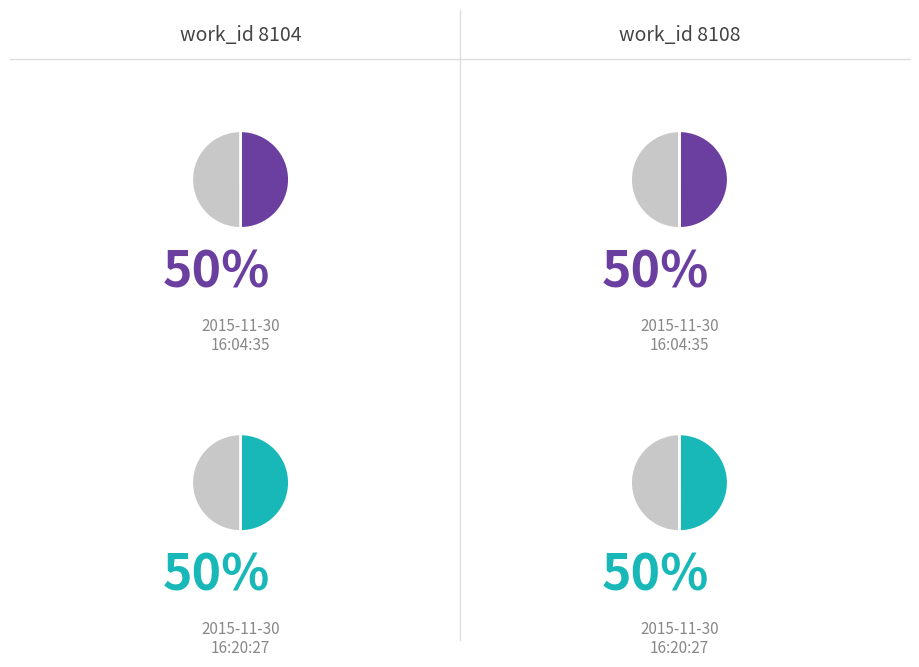

To the nearest percent, what percentage of the pie is 2015-11-30 16:20:27?

50%